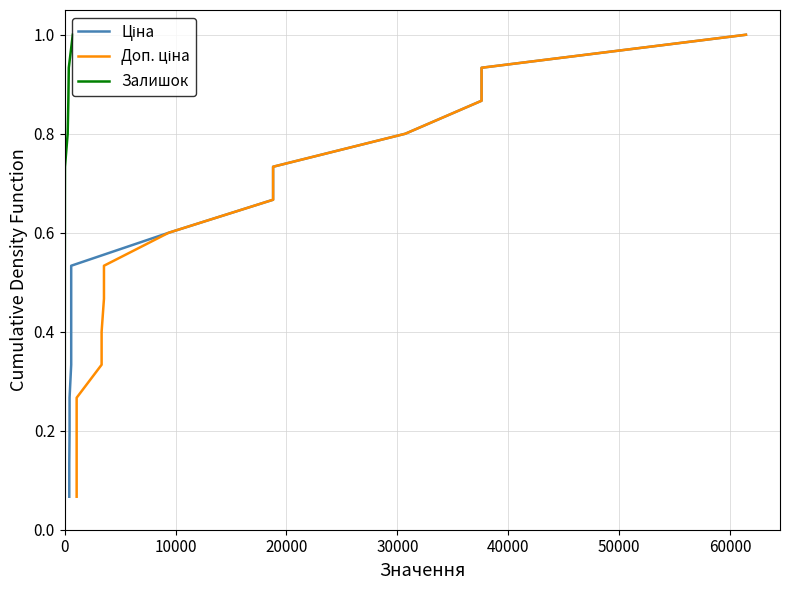

How many distinct data groups are displayed?

3